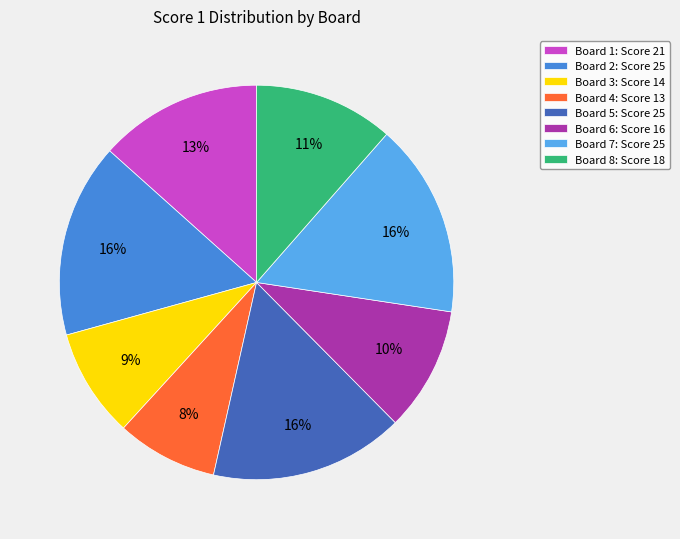

How many slices are in this pie chart?

8